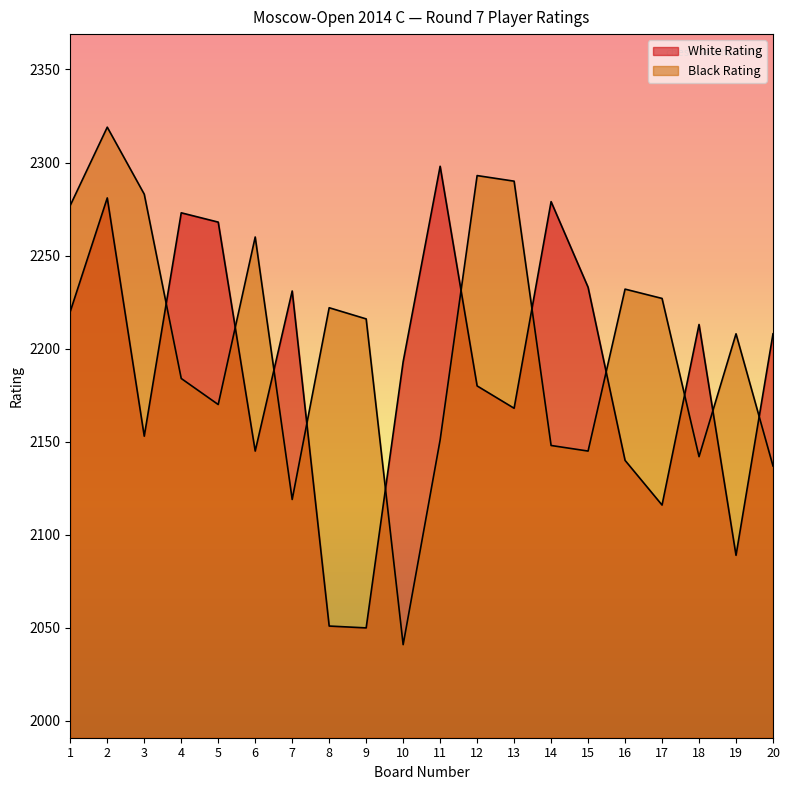

In Black Rating, how many points are lower than both neighbors (excluding endpoints)?

5